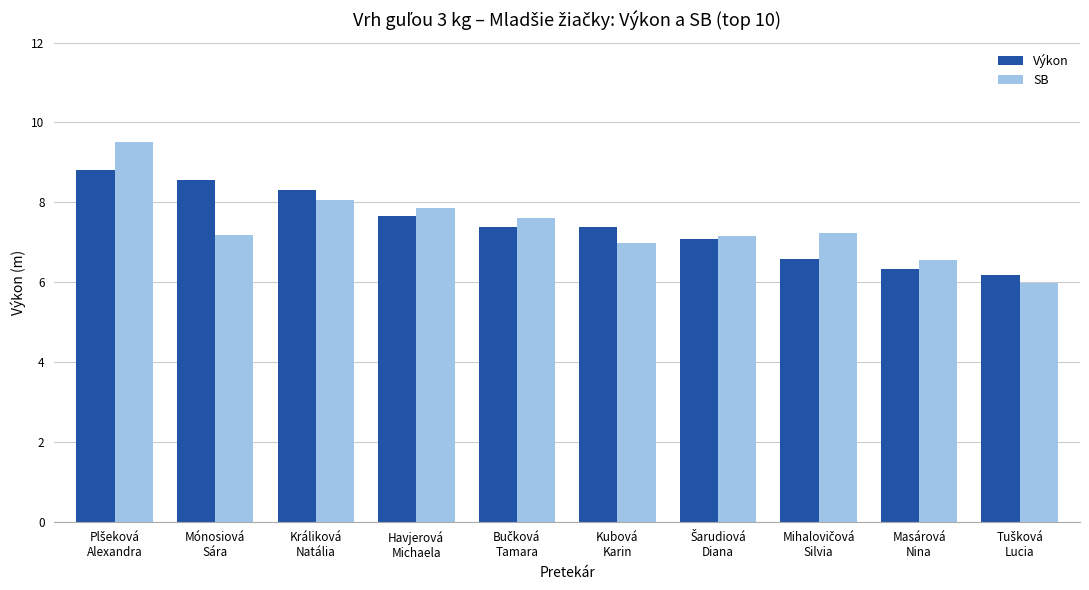

What is the difference between the Výkon values at Kubová
Karin and Masárová
Nina?

1.0